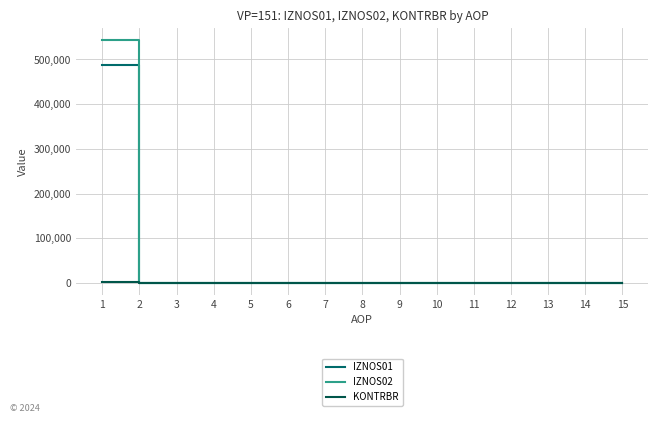

How many values in the KONTRBR series exceed 0?

1